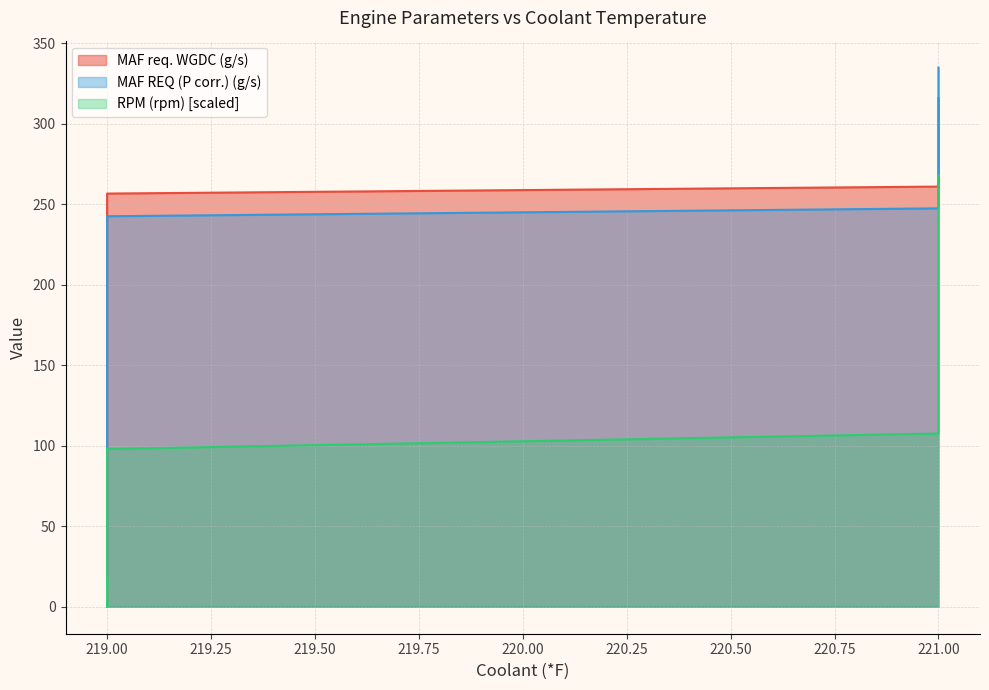

True or false: RPM (rpm) has a value of 1.8 at 219.

False